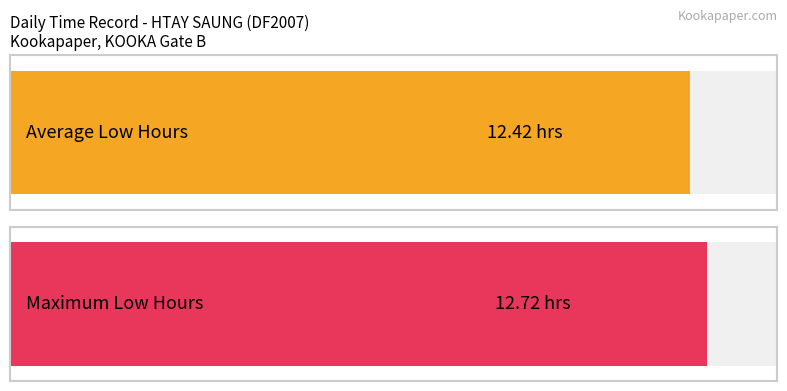

Read the value at 5.

12.4